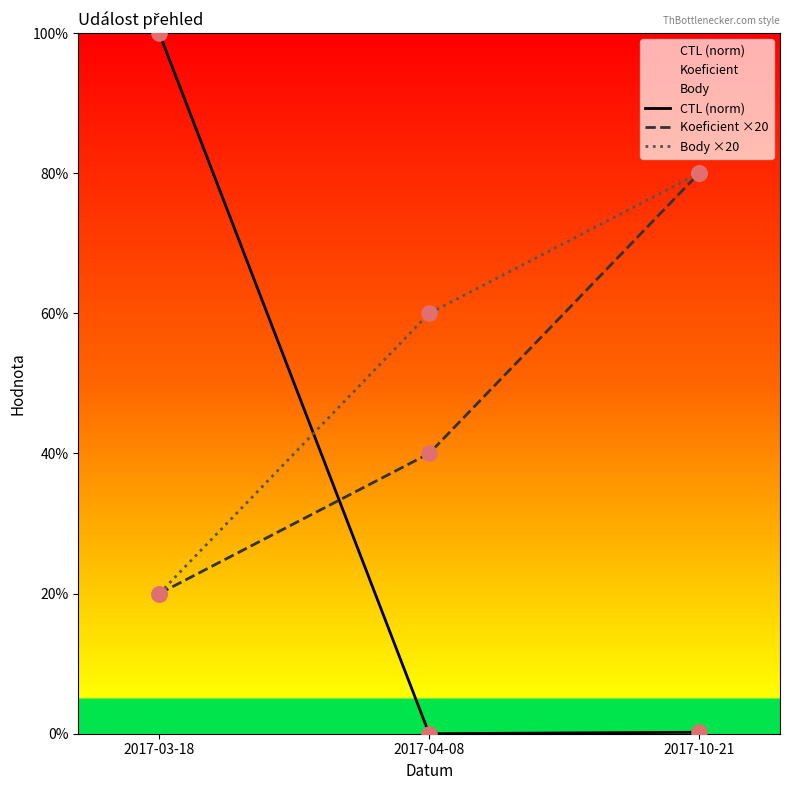

What is the total value across all series at 2017-03-18?

140.0